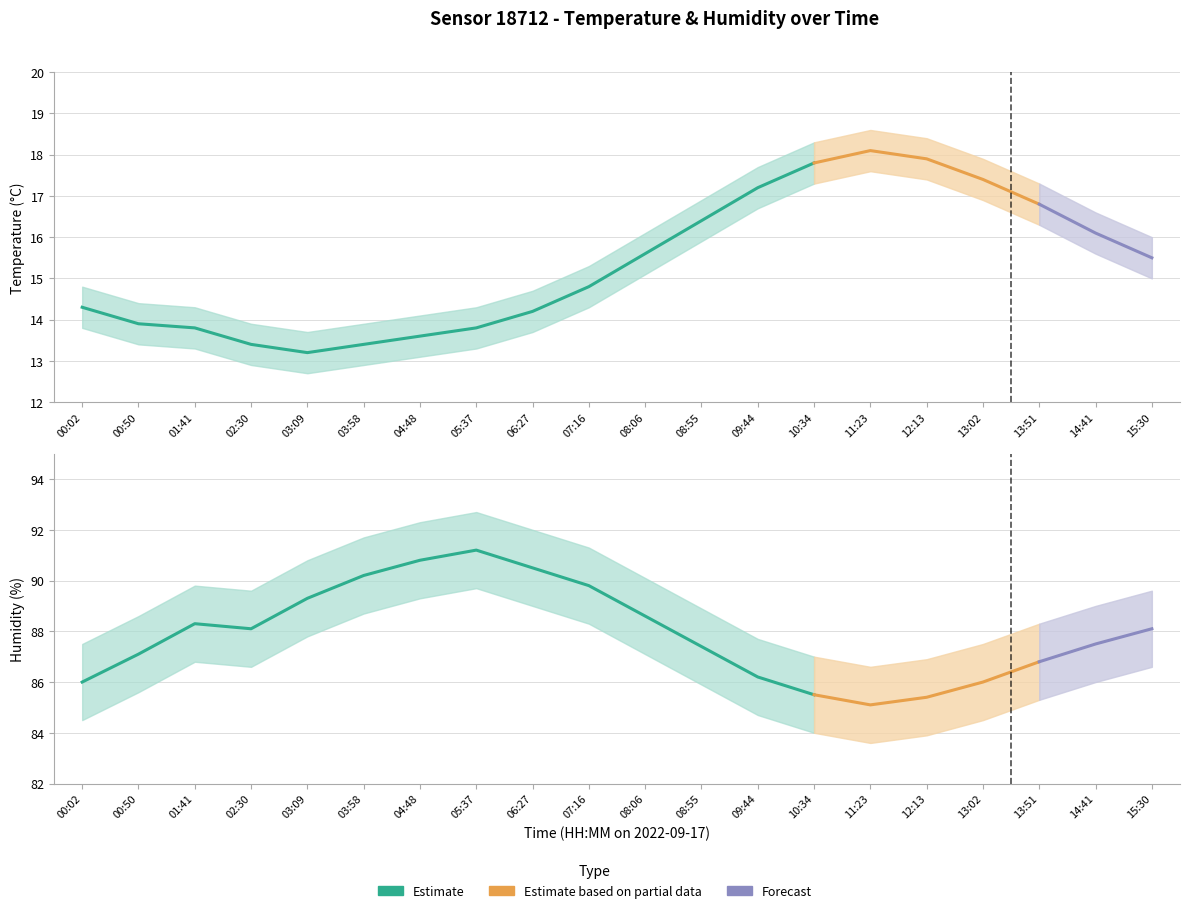

Between 03:58 and 11:23, which is larger?

11:23